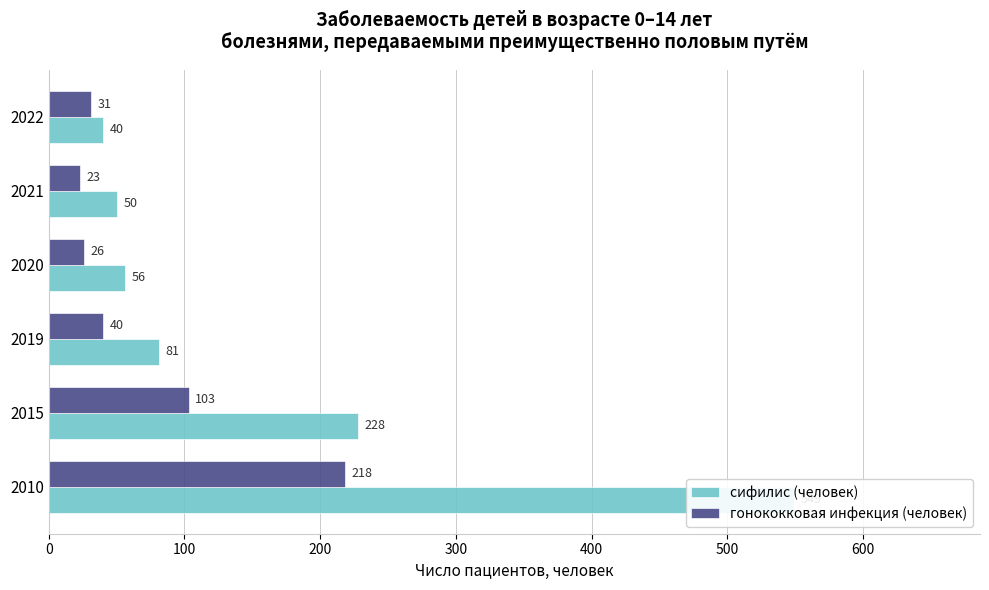

Reading left to right, transcribe all the data shown in this chart.

сифилис (человек): 549	228	81	56	50	40
гонококковая инфекция (человек): 218	103	40	26	23	31